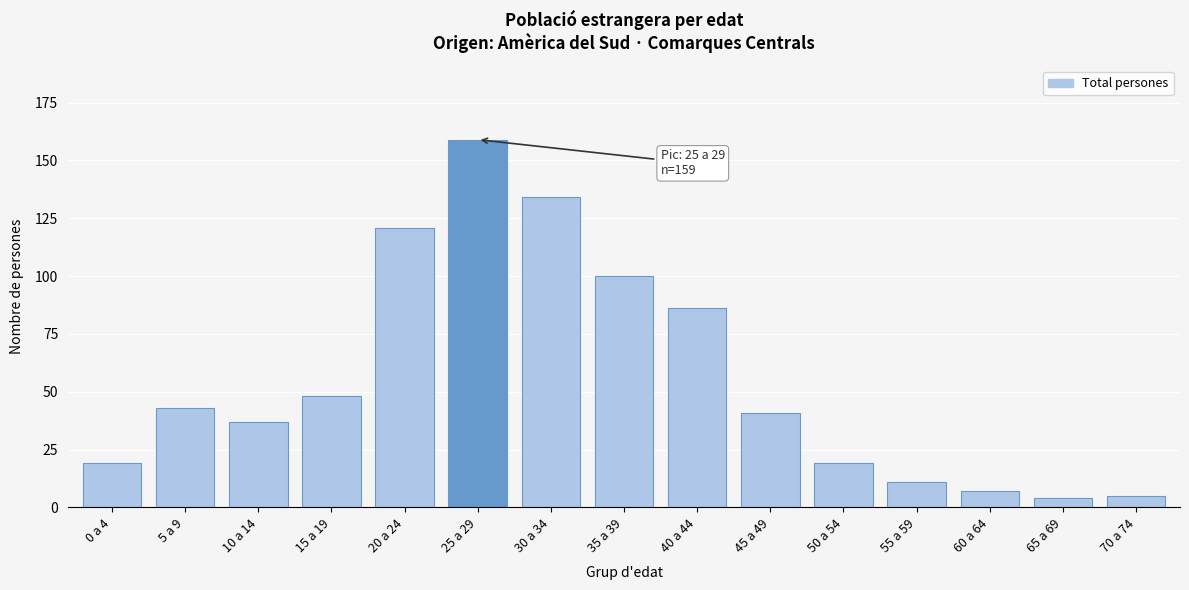

Reading left to right, transcribe all the data shown in this chart.

0 a 4=19	5 a 9=43	10 a 14=37	15 a 19=48	20 a 24=121	25 a 29=159	30 a 34=134	35 a 39=100	40 a 44=86	45 a 49=41	50 a 54=19	55 a 59=11	60 a 64=7	65 a 69=4	70 a 74=5